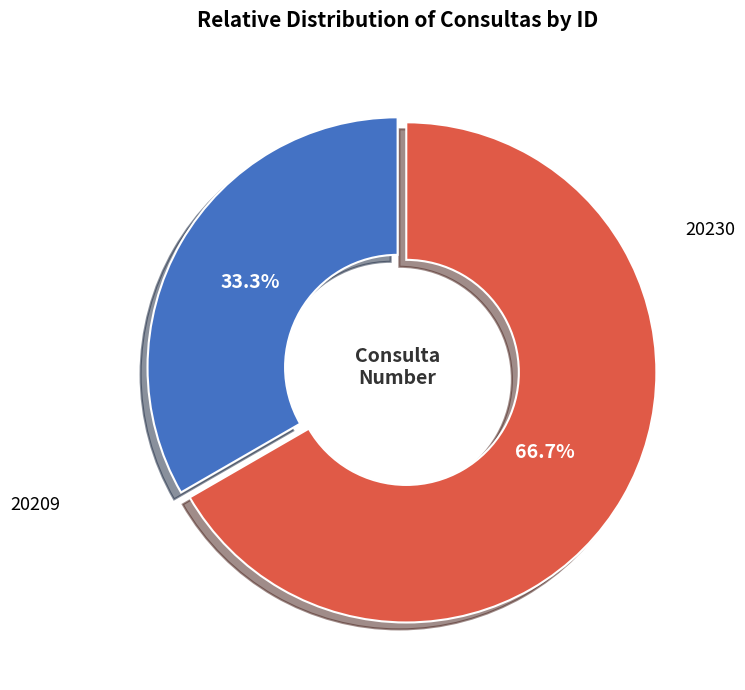

Between 20230 and 20209, which is larger?

20230